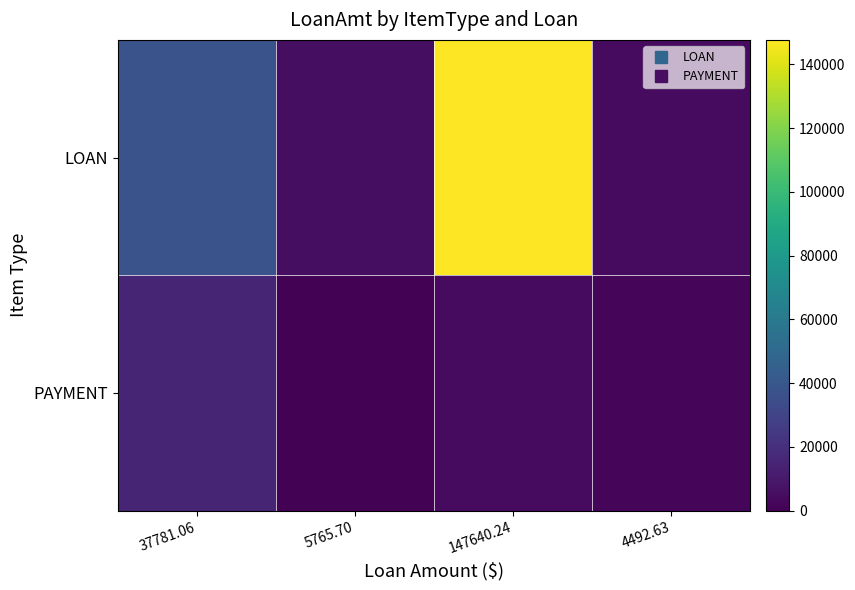

Which has a higher value, 147640.24 or 4492.63?

147640.24